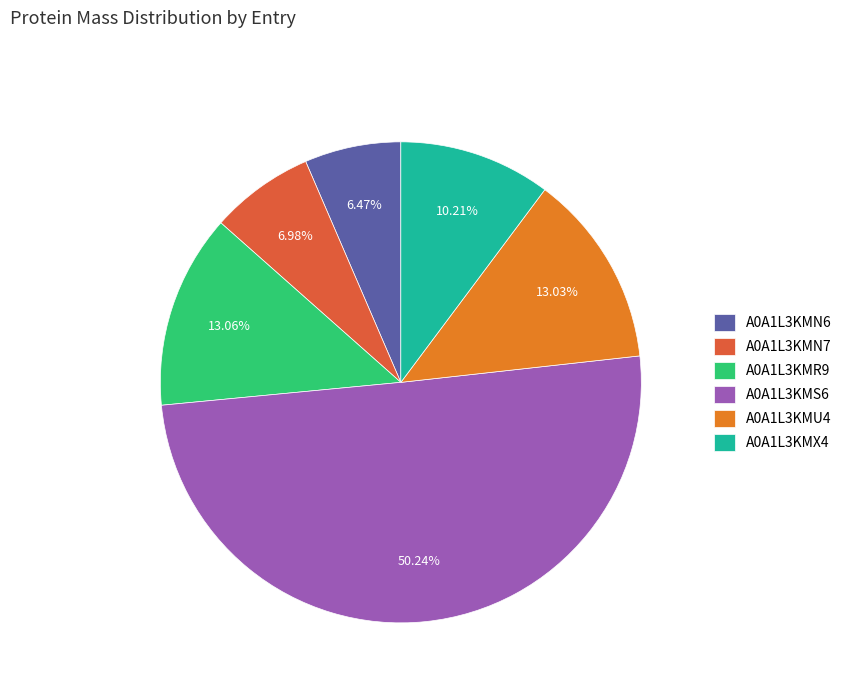

What is the smallest slice in the pie chart?

A0A1L3KMN6